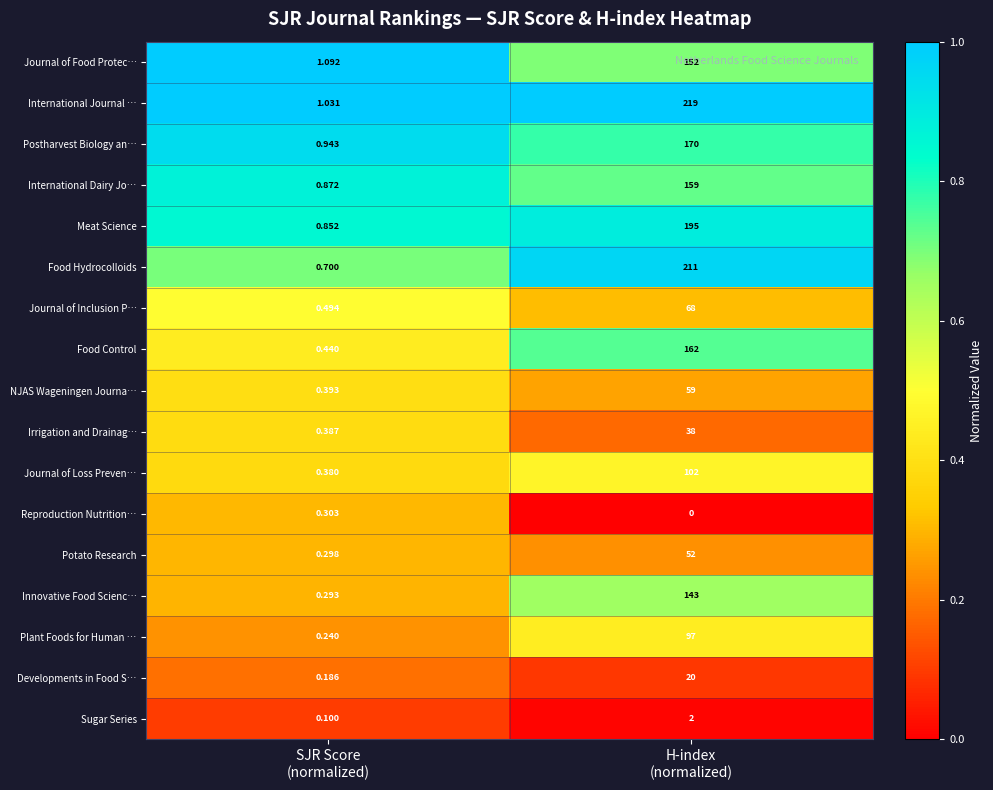

Rank the series by their maximum value, from lowest to highest.

Reproduction Nutrition…, Sugar Series, Developments in Food S…, Irrigation and Drainag…, Potato Research, NJAS Wageningen Journa…, Journal of Inclusion P…, Plant Foods for Human …, Journal of Loss Preven…, Innovative Food Scienc…, Journal of Food Protec…, International Dairy Jo…, Food Control, Postharvest Biology an…, Meat Science, Food Hydrocolloids, International Journal …